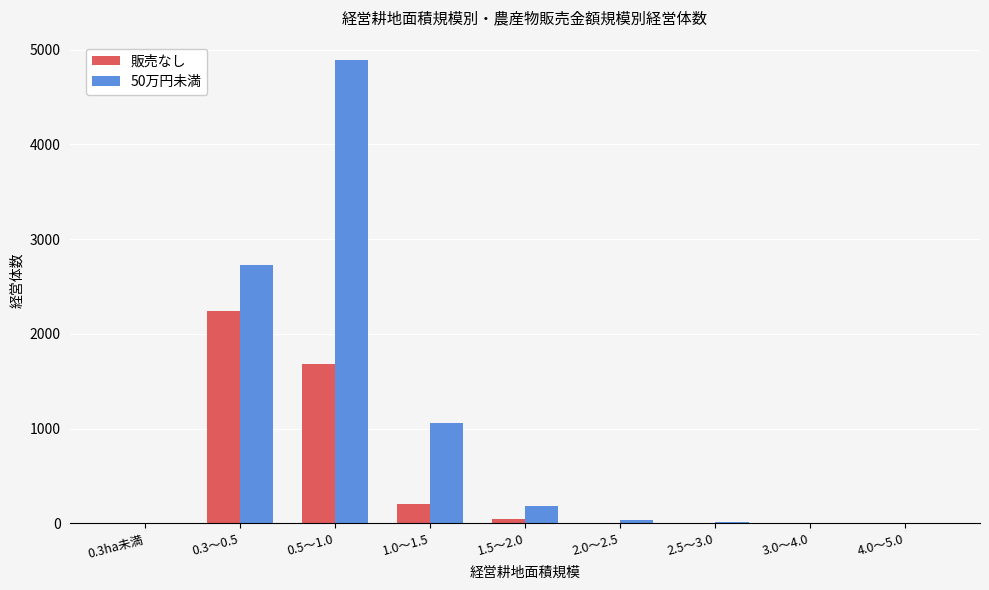

Which series changed the most between 0.3ha未満 and 0.3～0.5?

50万円未満